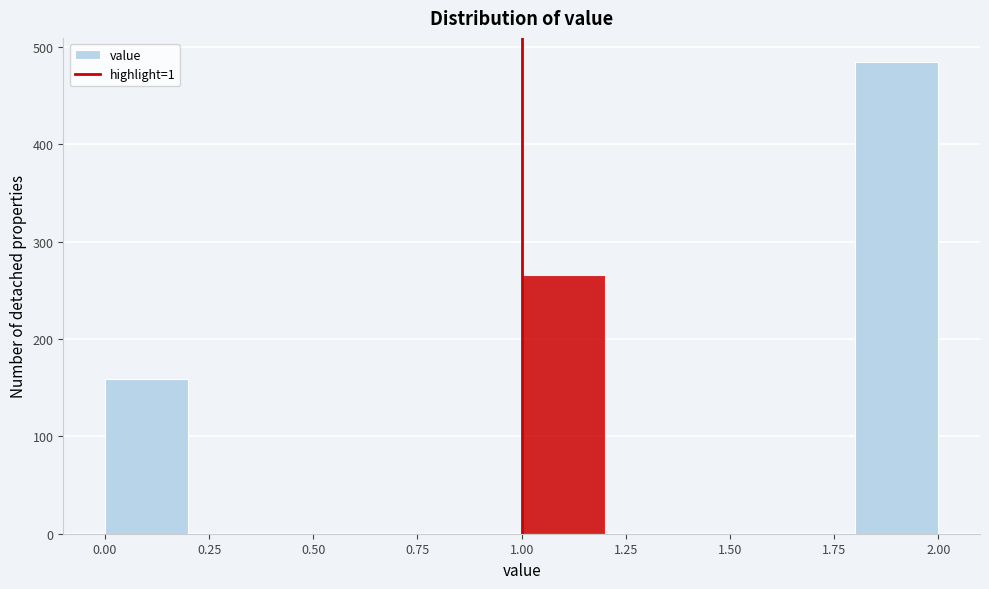

Reading left to right, list every bar in this chart as the range it spans on the x-axis followed by its height. The values are not printed on the chart, so give them approximately, as read against the axis.

0.0 to 0.2: 160
0.2 to 0.4: 0
0.4 to 0.6: 0
0.6 to 0.8: 0
0.8 to 1.0: 0
1.0 to 1.2: 270
1.2 to 1.4: 0
1.4 to 1.6: 0
1.6 to 1.8: 0
1.8 to 2.0: 490